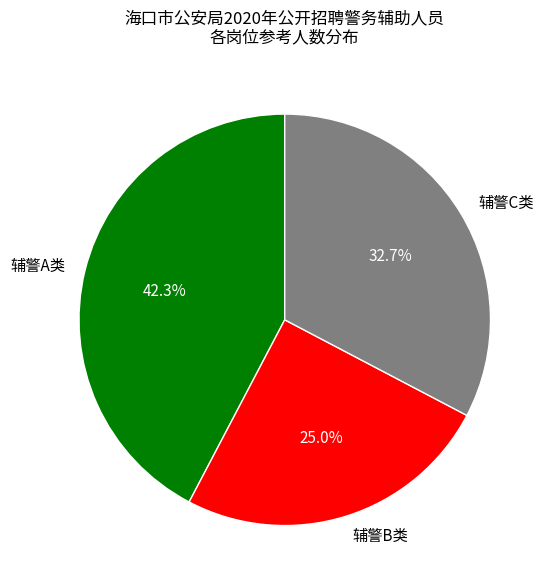

To the nearest percent, what percentage of the pie is 辅警A类?

42%